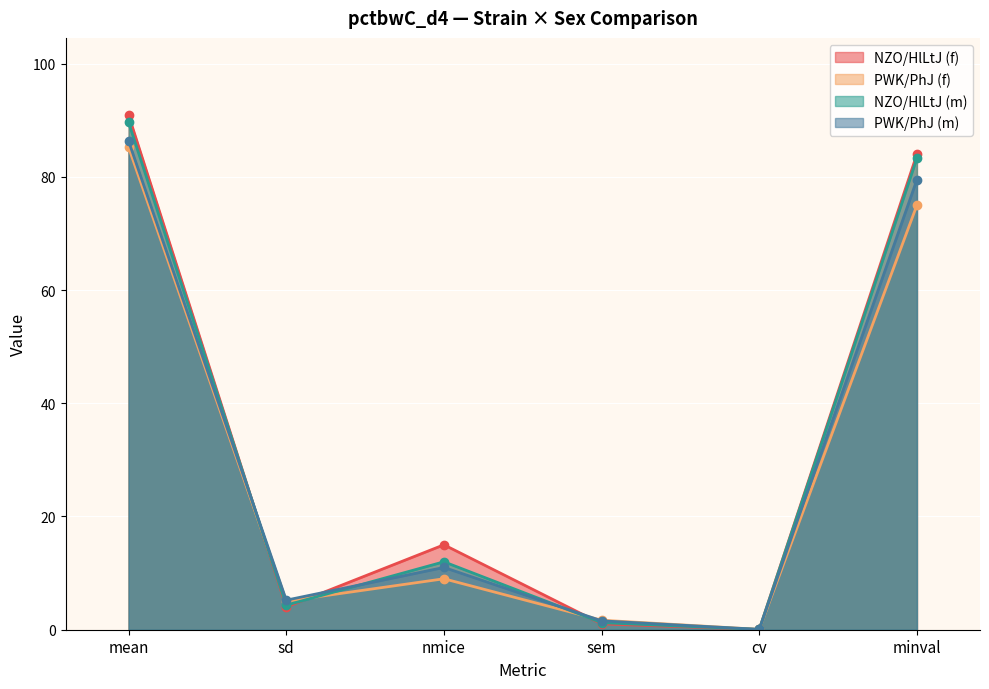

Between cv and minval, which series saw the biggest shift?

NZO/HlLtJ (f)